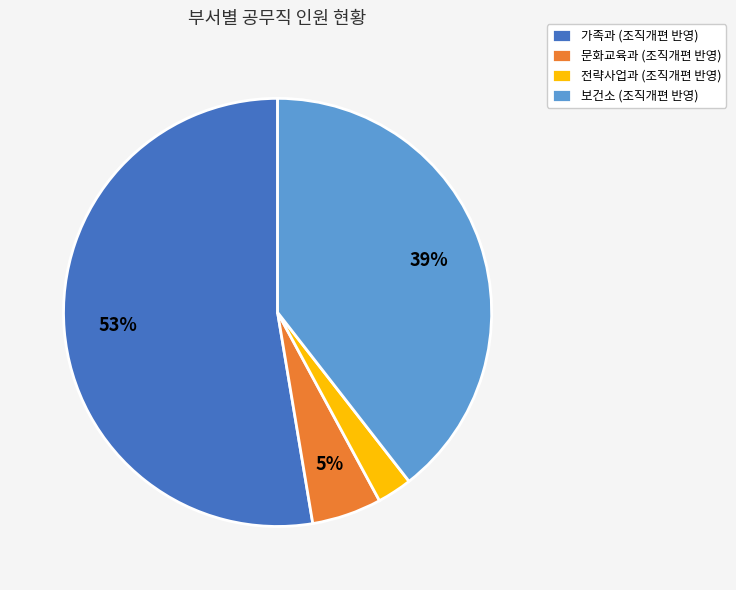

Rank the categories by value from lowest to highest.

전략사업과, 문화교육과, 보건소, 가족과